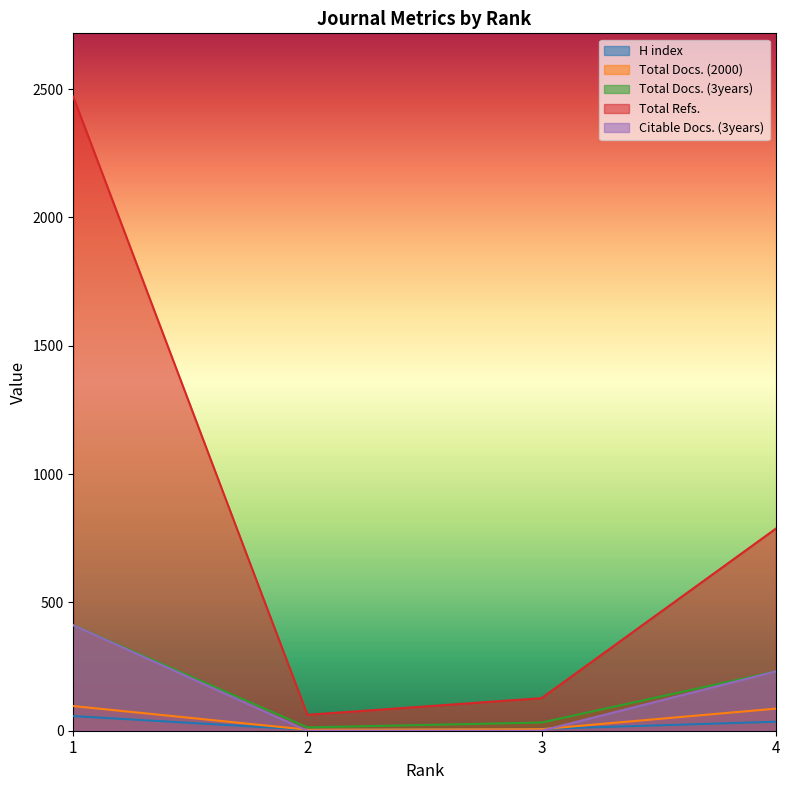

What is the value of the H index point at the 4th from the left?

35